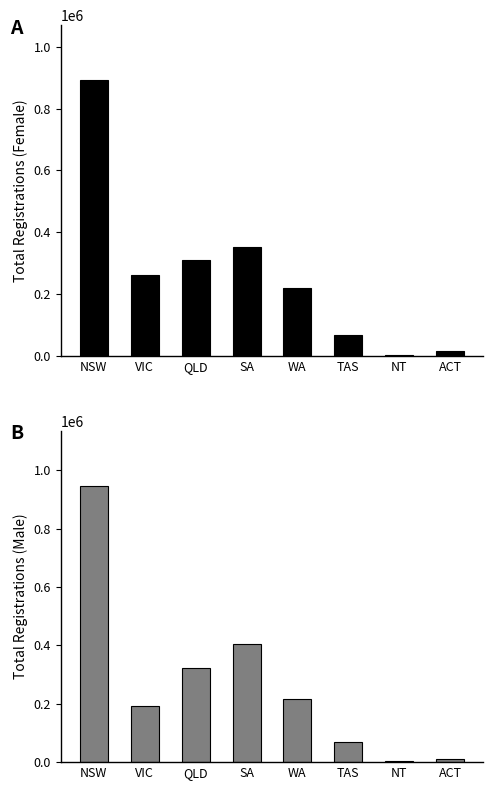

The Male series shows 945314 at NSW. True or false?

True